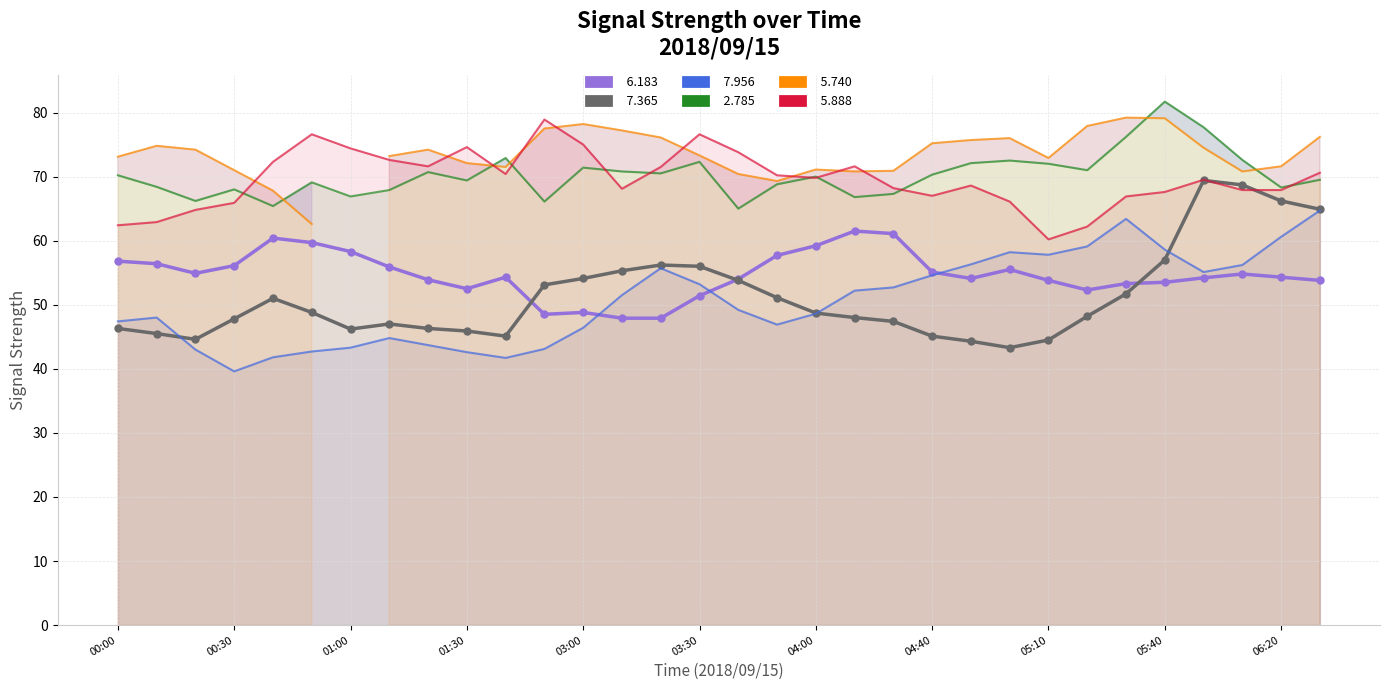

In   7.365, how many points are lower than both neighbors (excluding endpoints)?

4